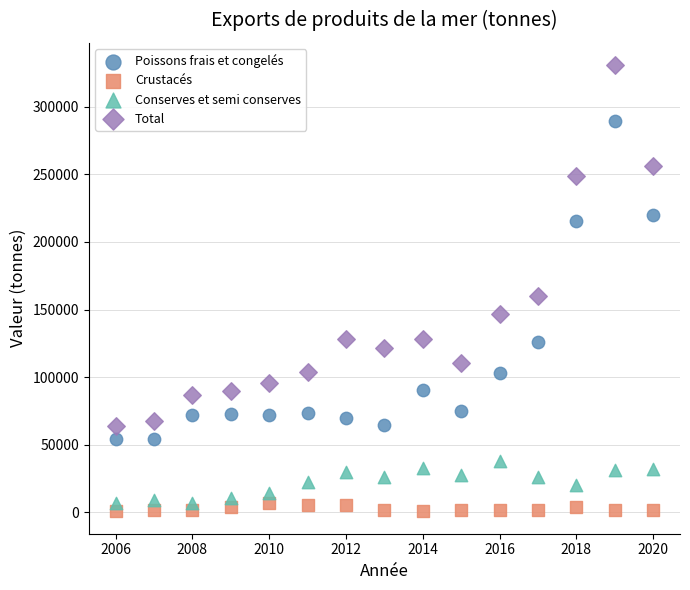

Across all data points, what is the range of Y values (max minus min)?

330021